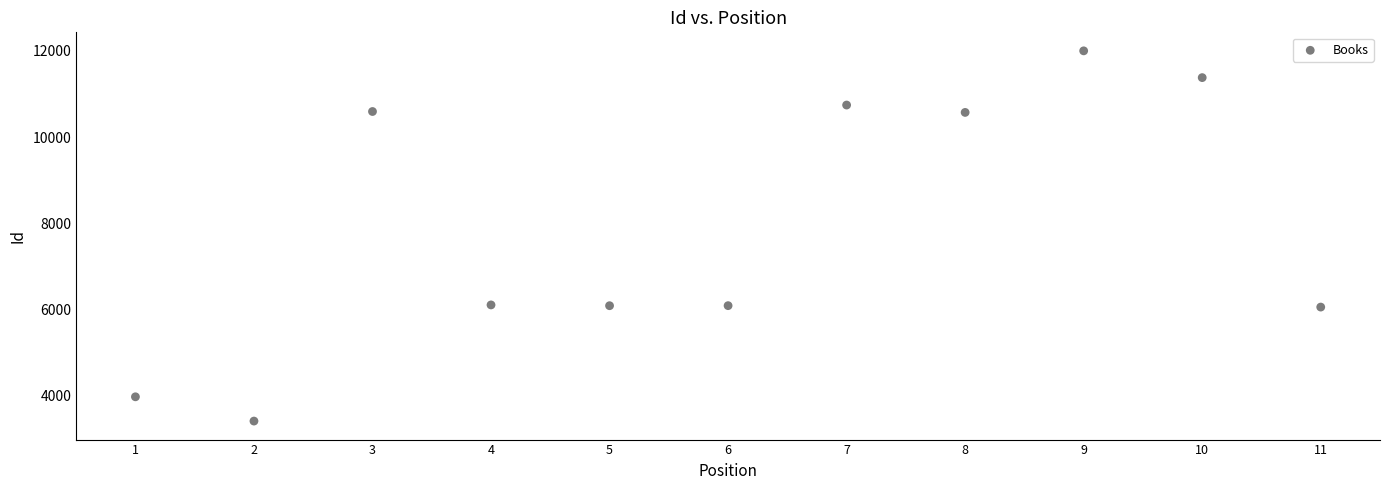

What is the range of Y values (max minus min)?

8587